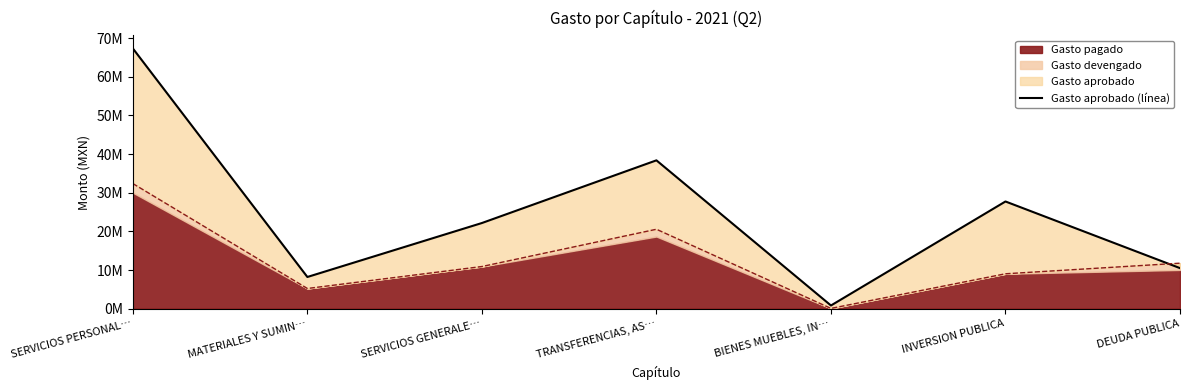

How many points are higher than both their immediate neighbors (excluding endpoints)?

2